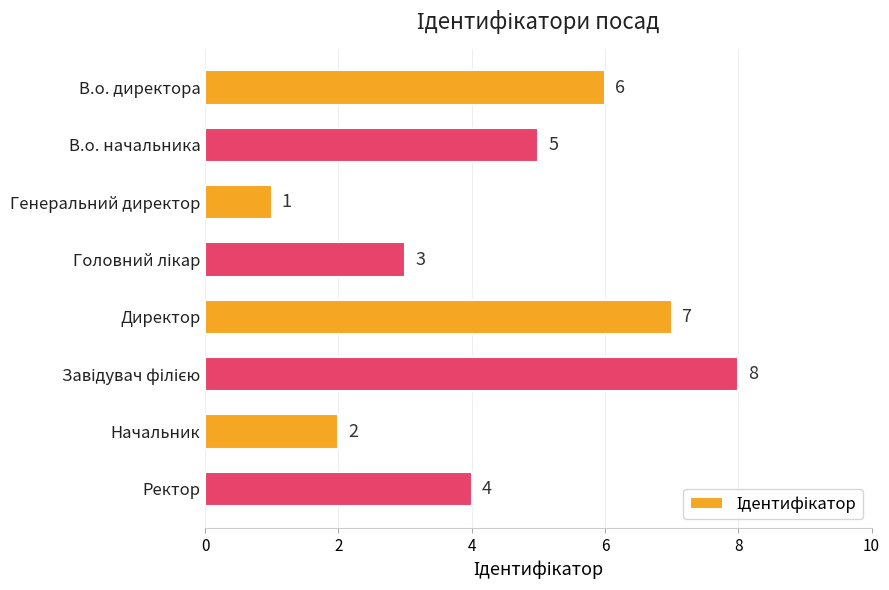

Which category has the lowest value across all series?

Генеральний директор